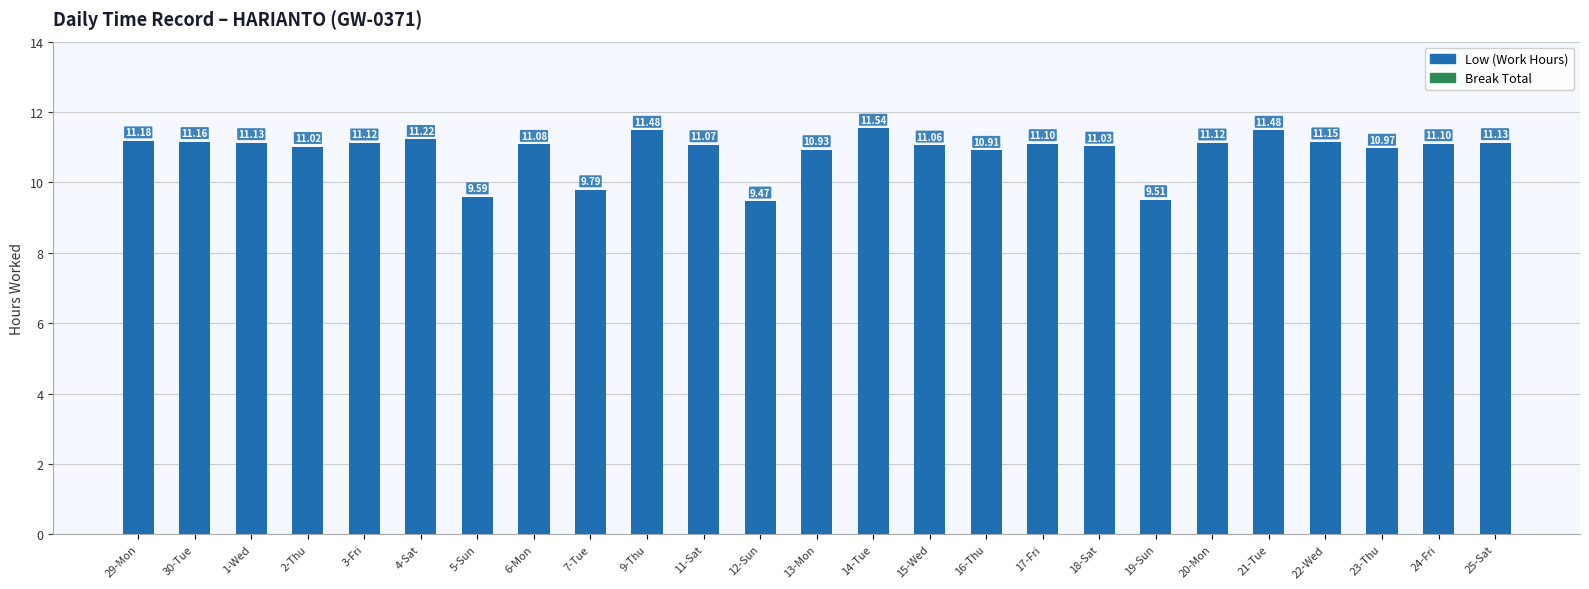

What is the difference between the maximum and second lowest values?

2.0